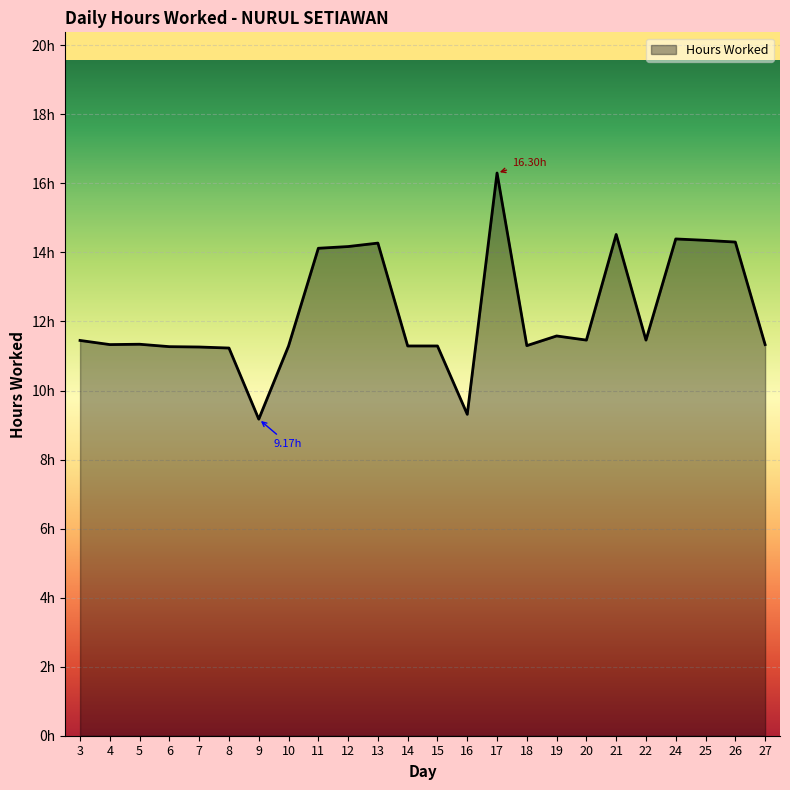

Is it true that the value at 24 is 14.4?

True